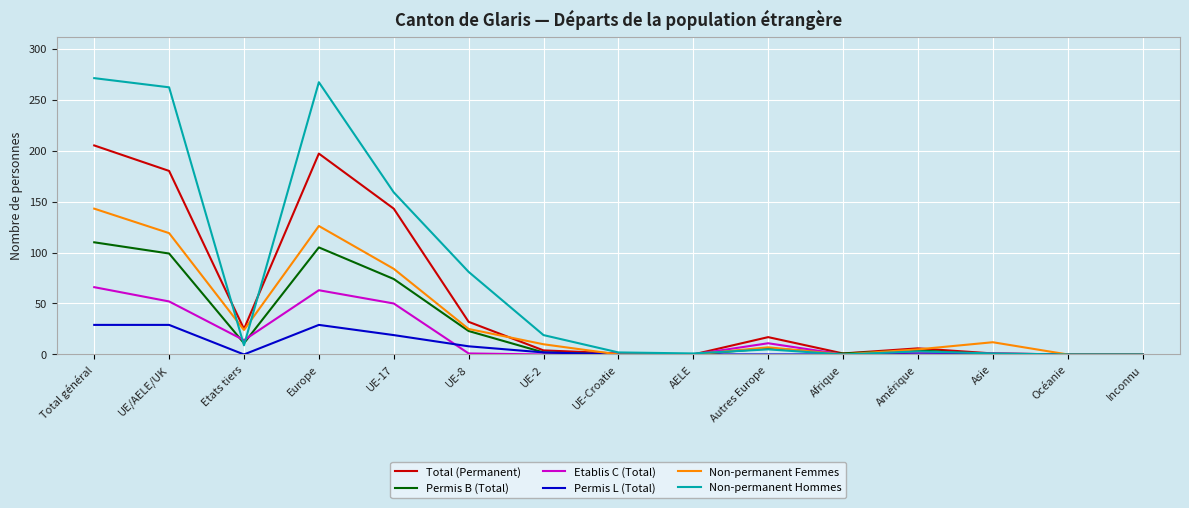

Which series has the widest spread of values?

Non-permanent Hommes